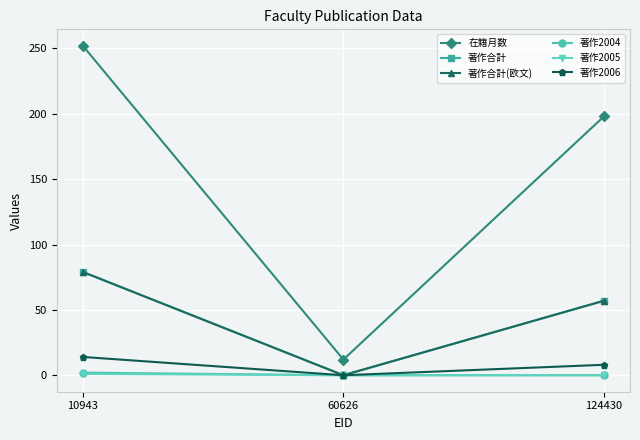

Reading left to right, transcribe all the data shown in this chart.

在籍月数: 10943=252	60626=12	124430=198
著作合計: 10943=79	60626=0	124430=57
著作合計(欧文): 10943=79	60626=0	124430=57
著作2004: 10943=2	60626=0	124430=0
著作2005: 10943=1	60626=0	124430=0
著作2006: 10943=14	60626=0	124430=8